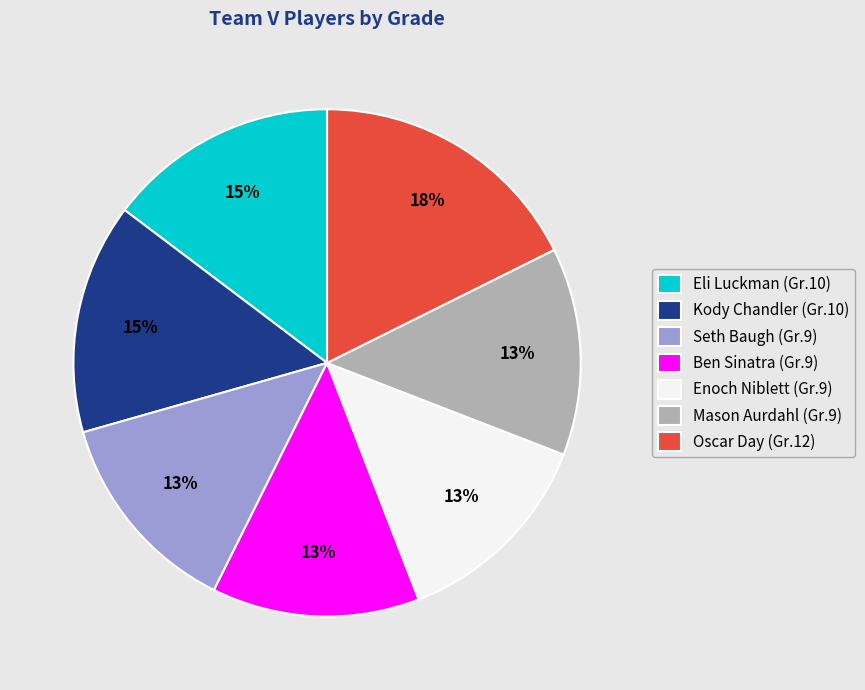

What percentage is the Mason Aurdahl slice, to the nearest percent?

13%